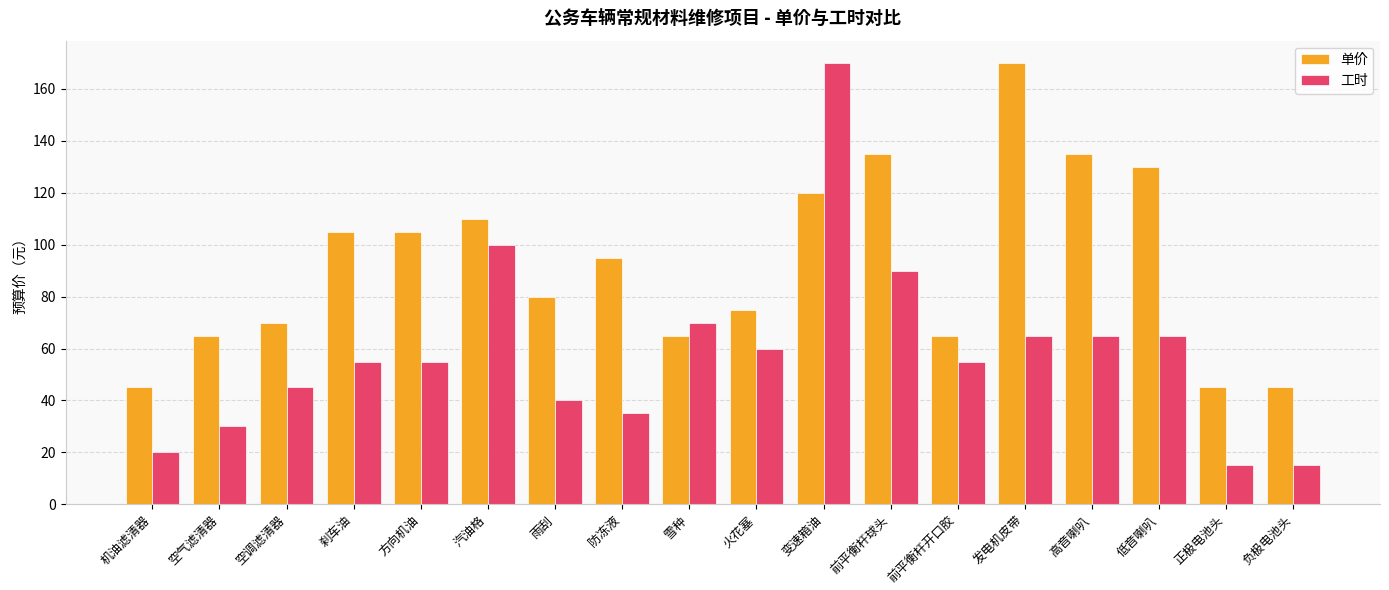

At how many categories does at least one series exceed 53?

15